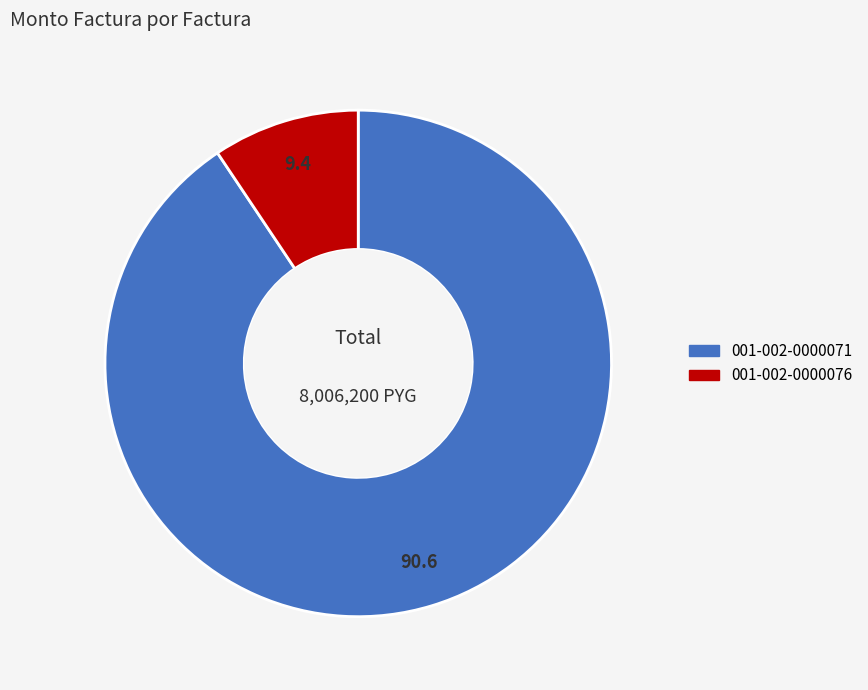

What is the ratio of the value at 001-002-0000076 to the value at 001-002-0000071?

0.1